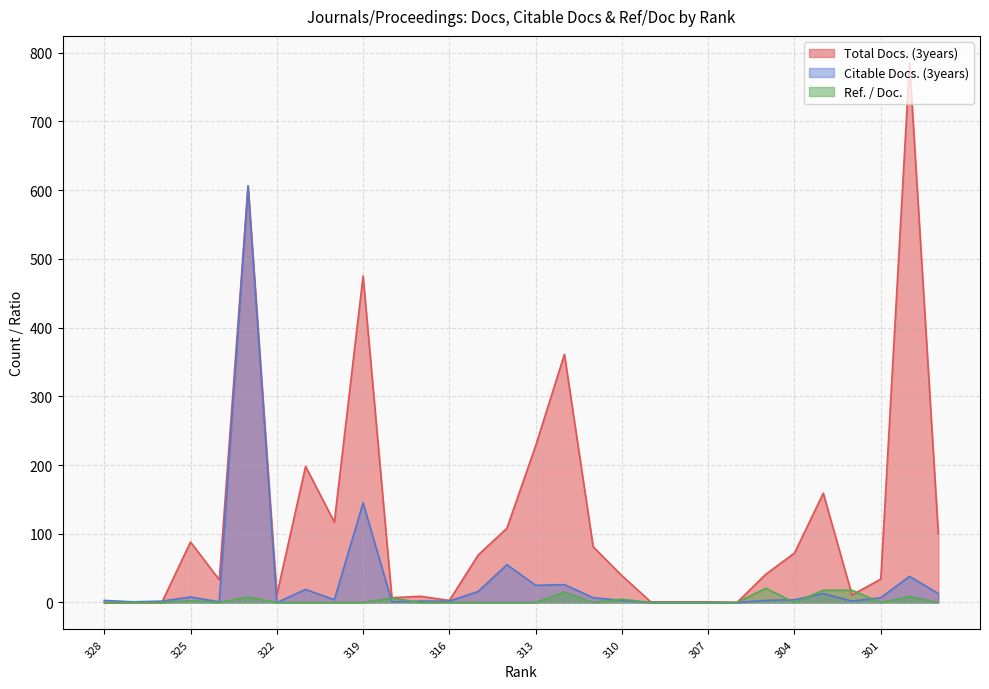

How many lines are shown in the chart?

3